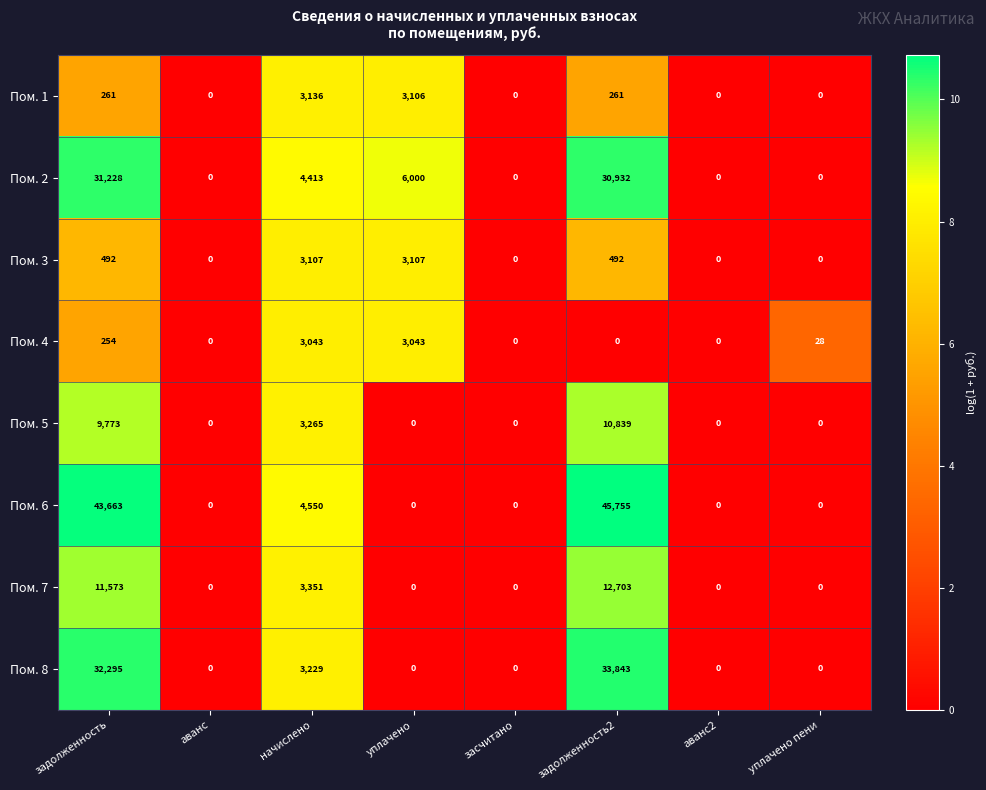

How many data points does each series have?

8